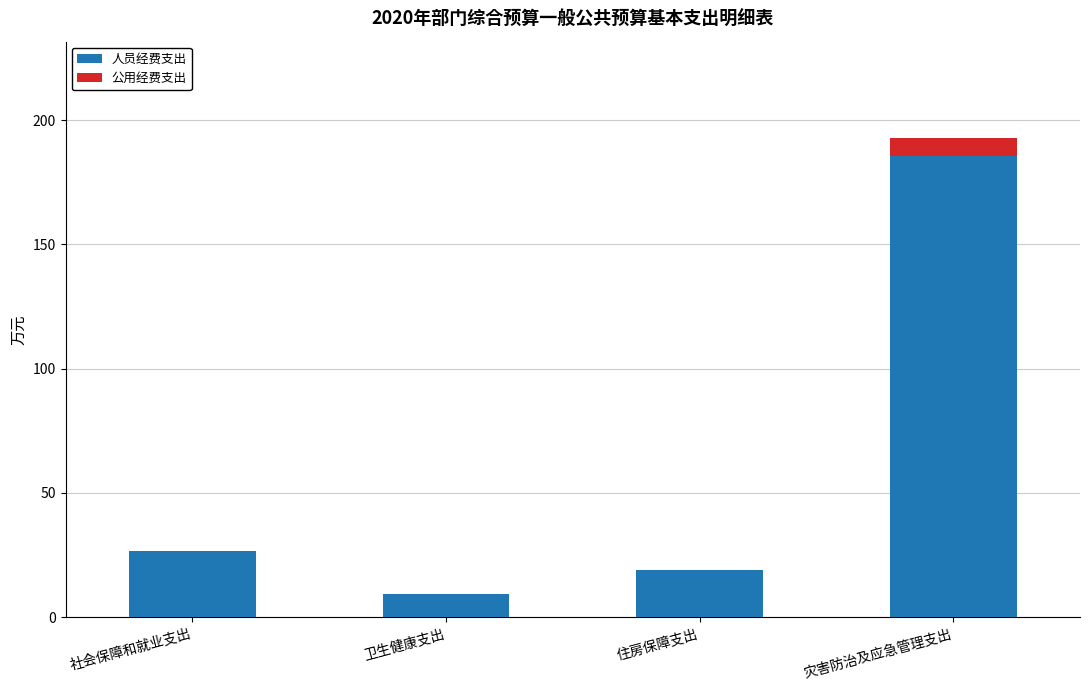

What is the total value across all series at 灾害防治及应急管理支出?

192.9